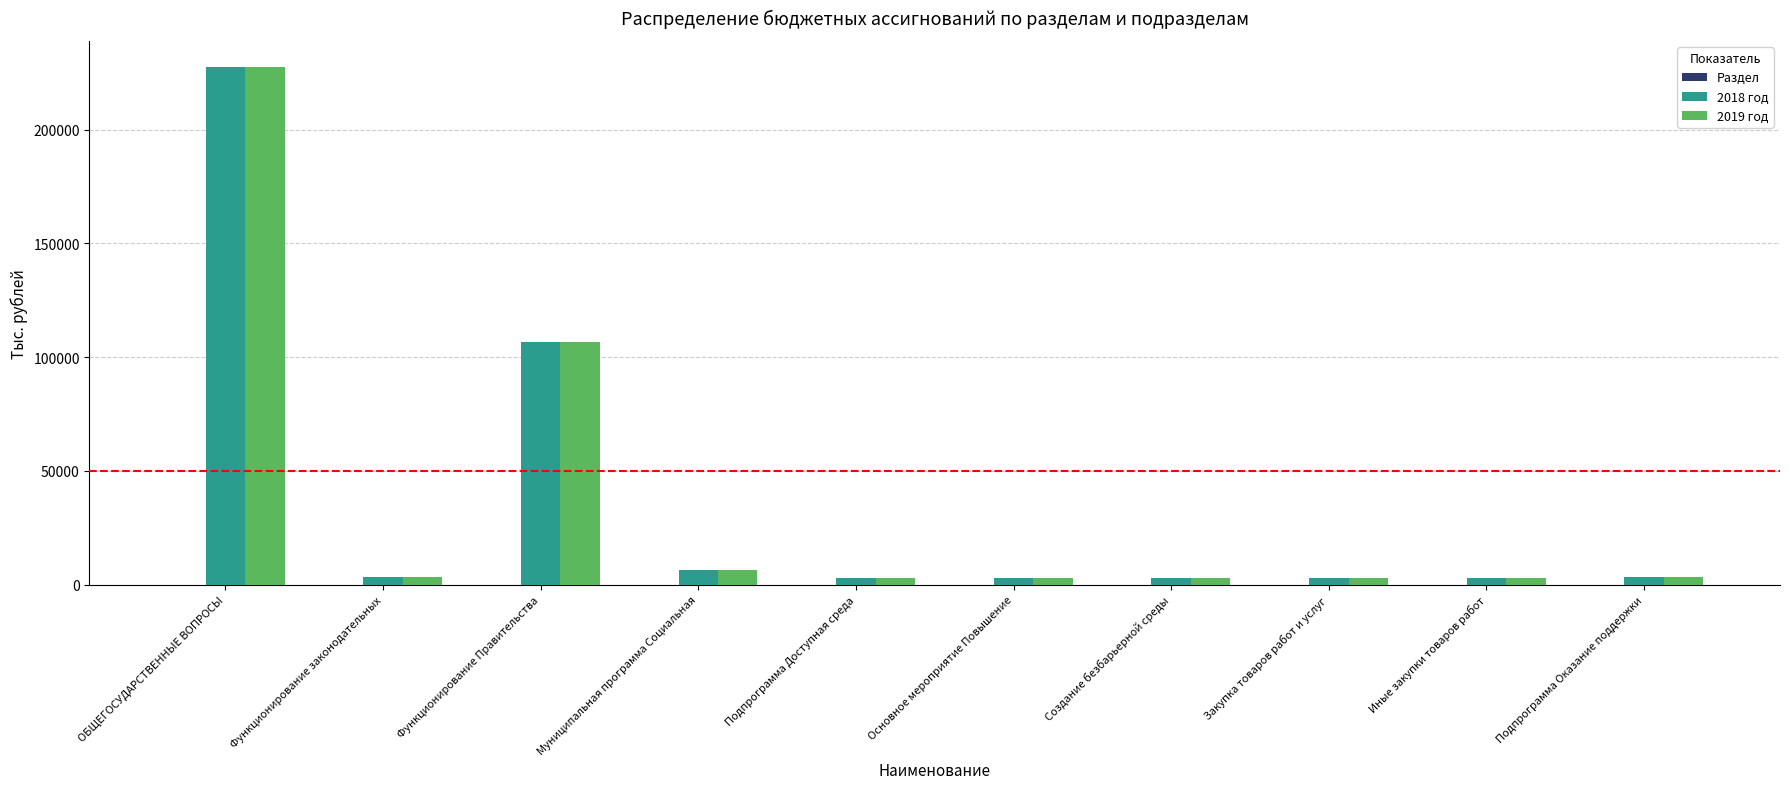

At which category is the sum across all series the highest?

ОБЩЕГОСУДАРСТВЕННЫЕ ВОПРОСЫ